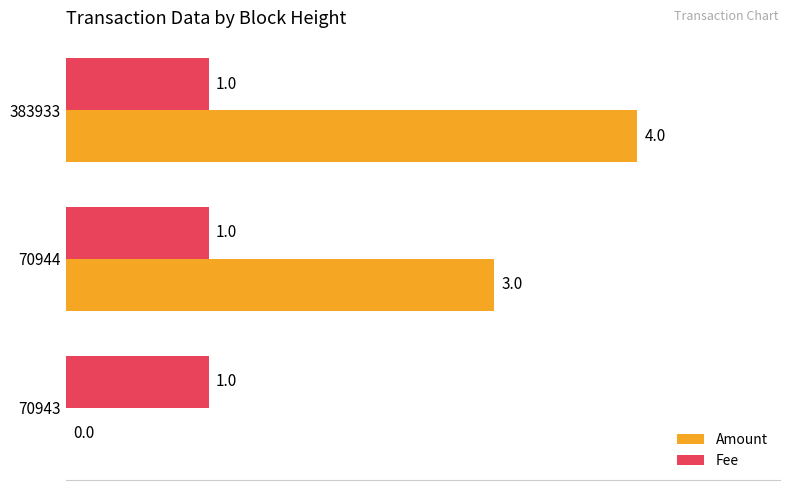

What is the maximum value shown in the chart?

4